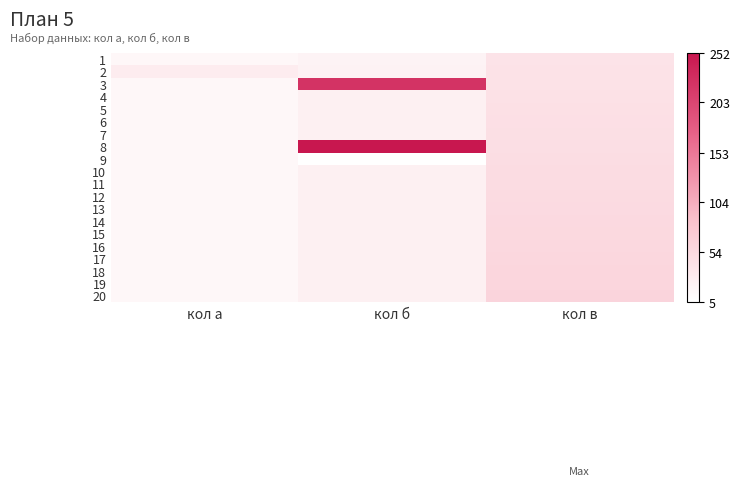

What is the total value across all series at кол б?

897